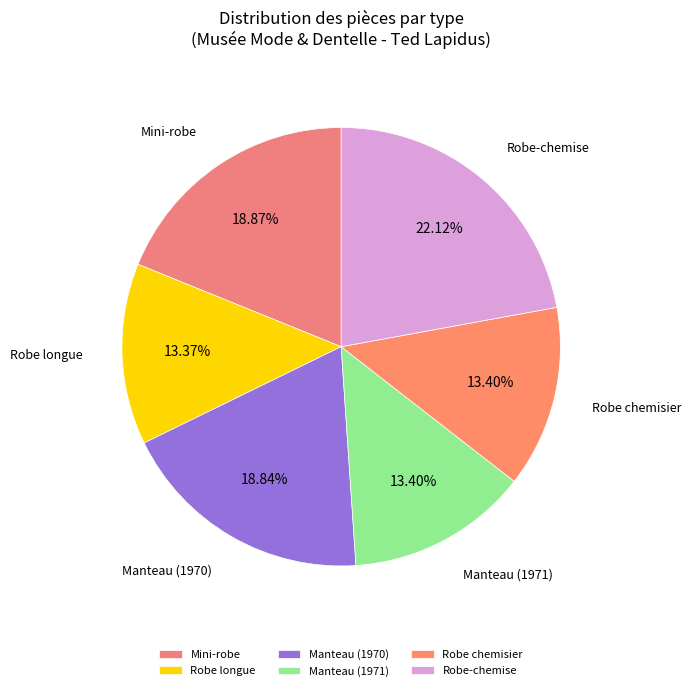

Does any single category account for the majority?

No